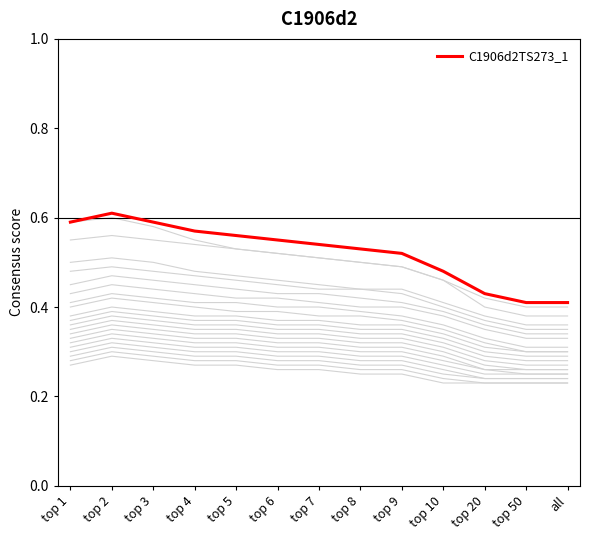

The value at top 9 is 0.2. True or false?

False